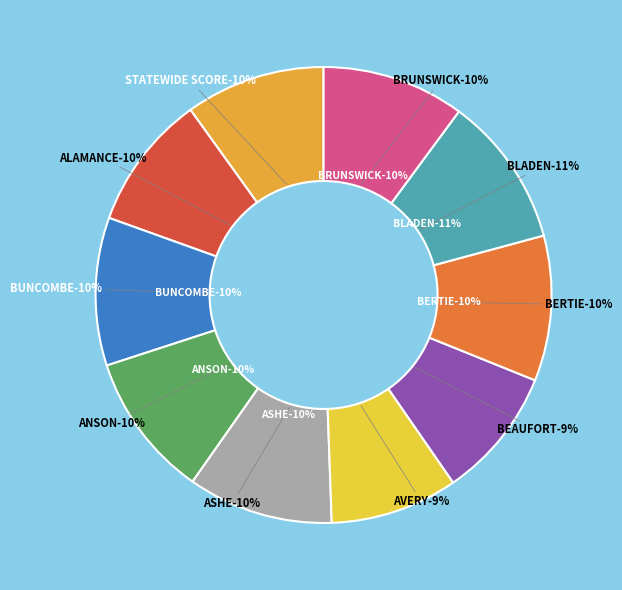

What percentage is the AVERY slice, to the nearest percent?

9%